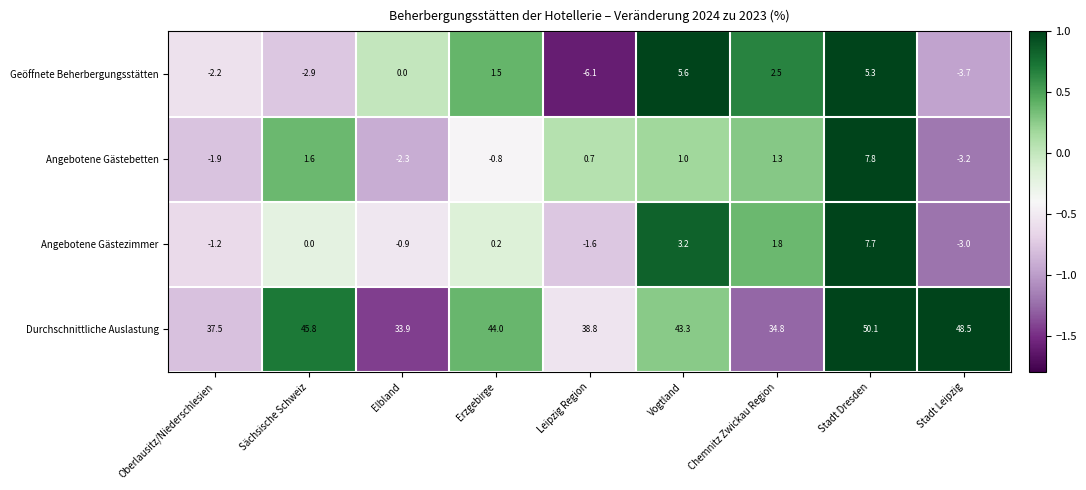

How many series are shown in this chart?

4